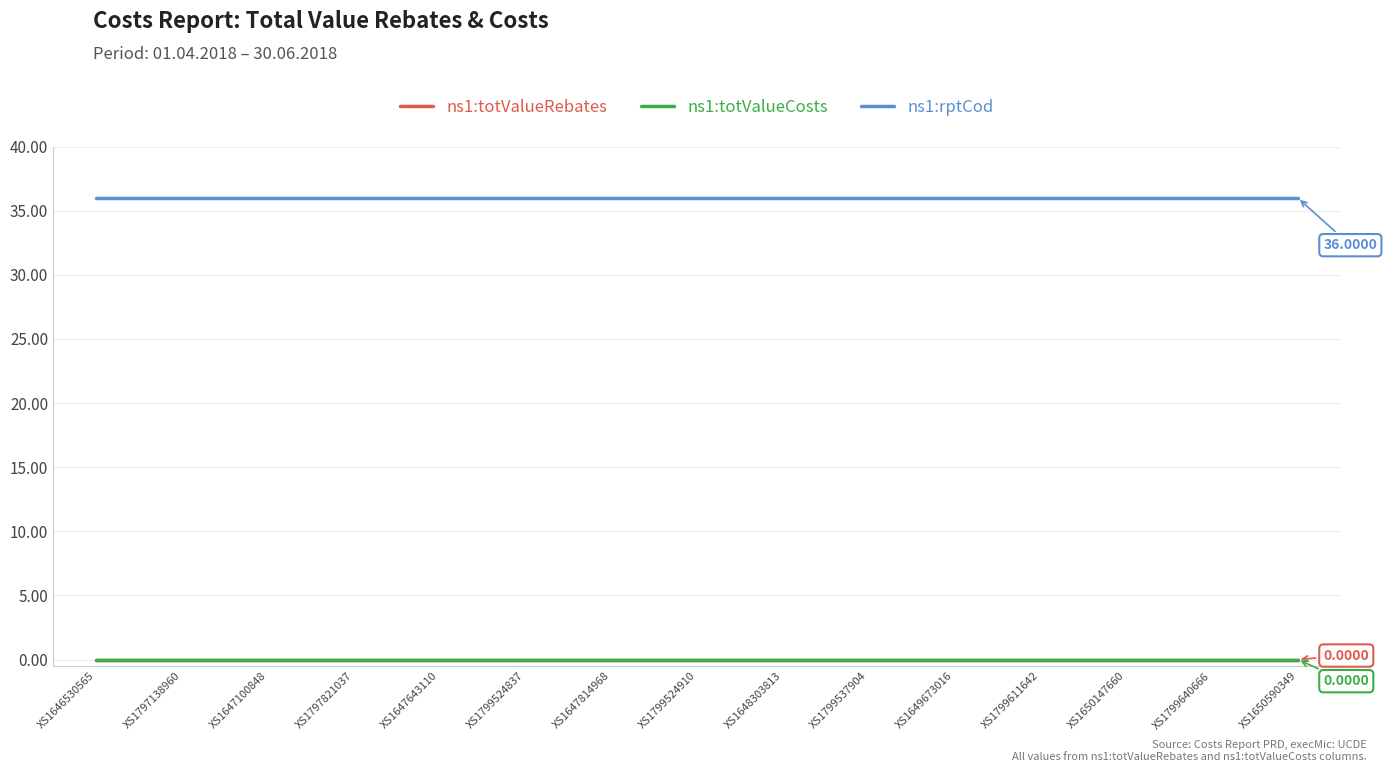

Is it true that ns1:totValueRebates equals 0 at XS1799524910?

True